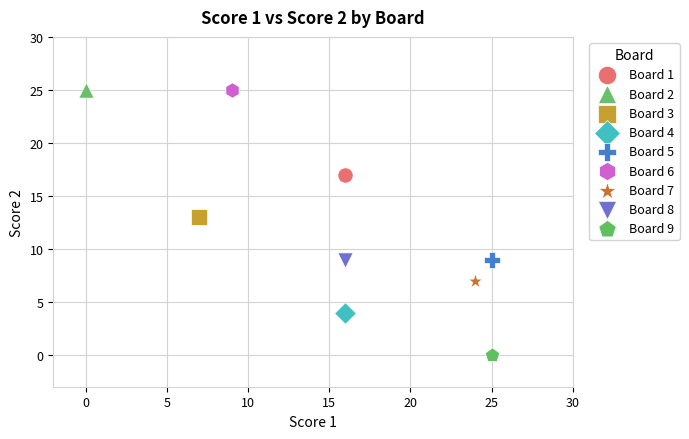

Which series contains the lowest Y value?

Board 9